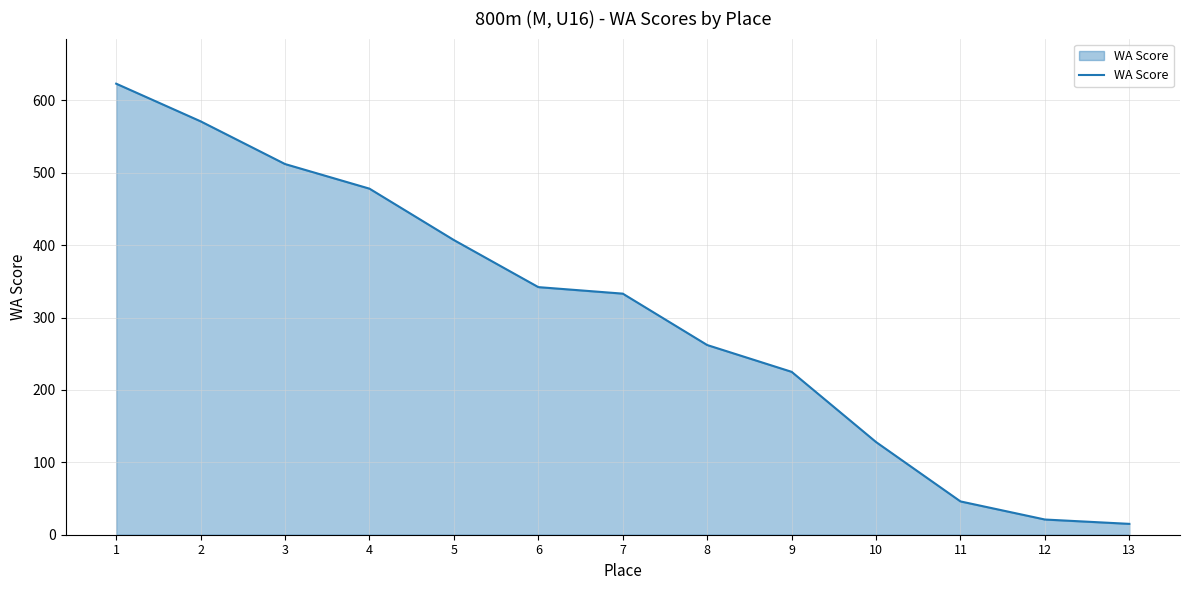

At which category does the chart reach its minimum across all series?

13